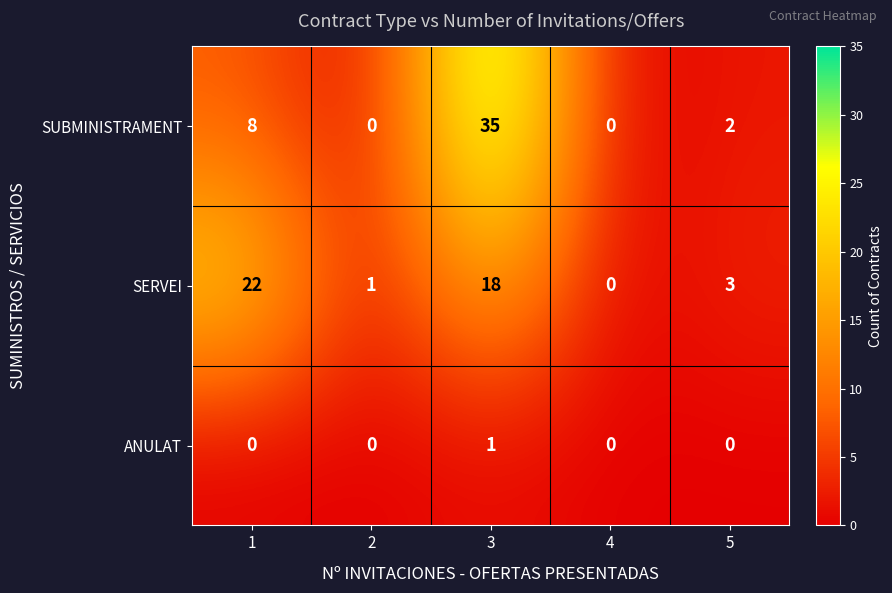

At which category is the sum across all series the highest?

3